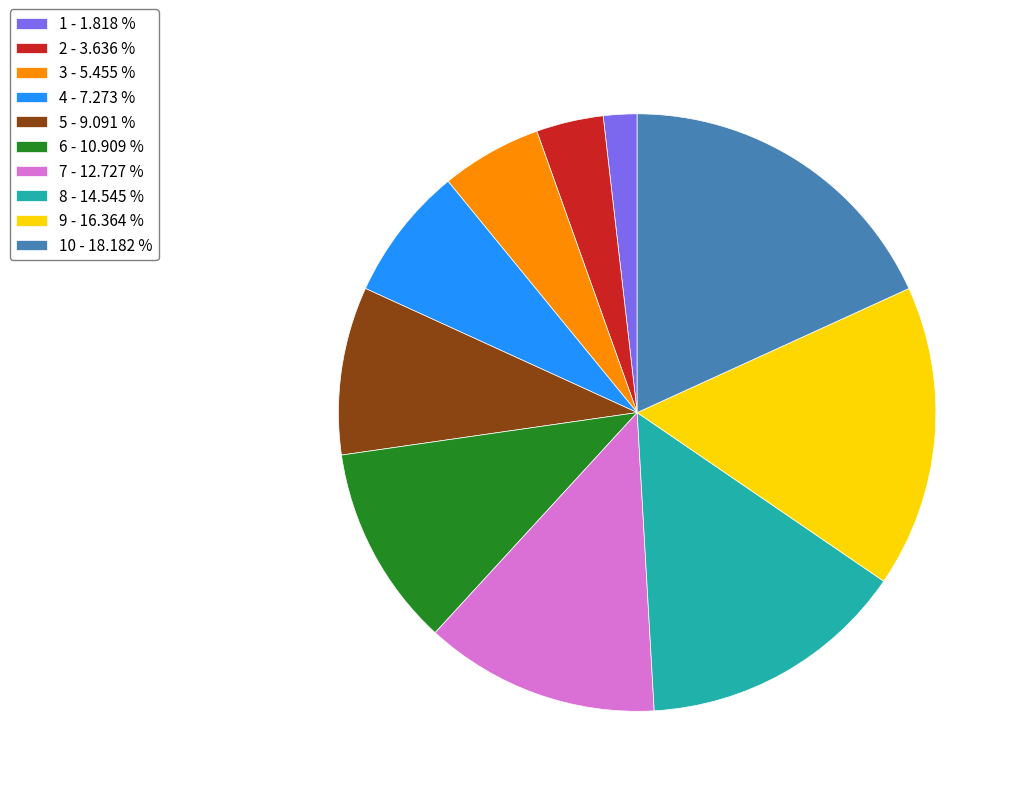

Count the number of slices in the pie.

10